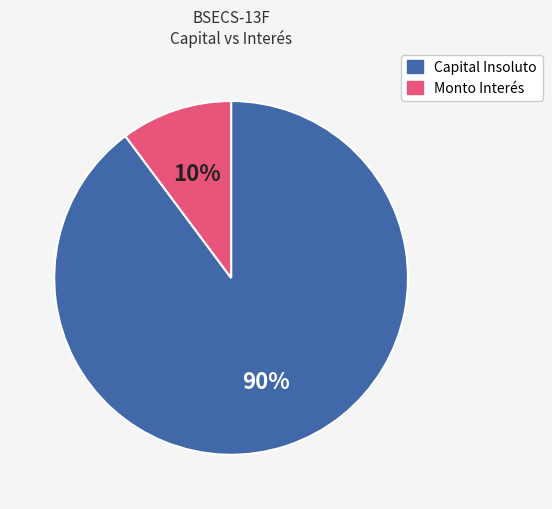

Does any single category account for the majority?

Yes